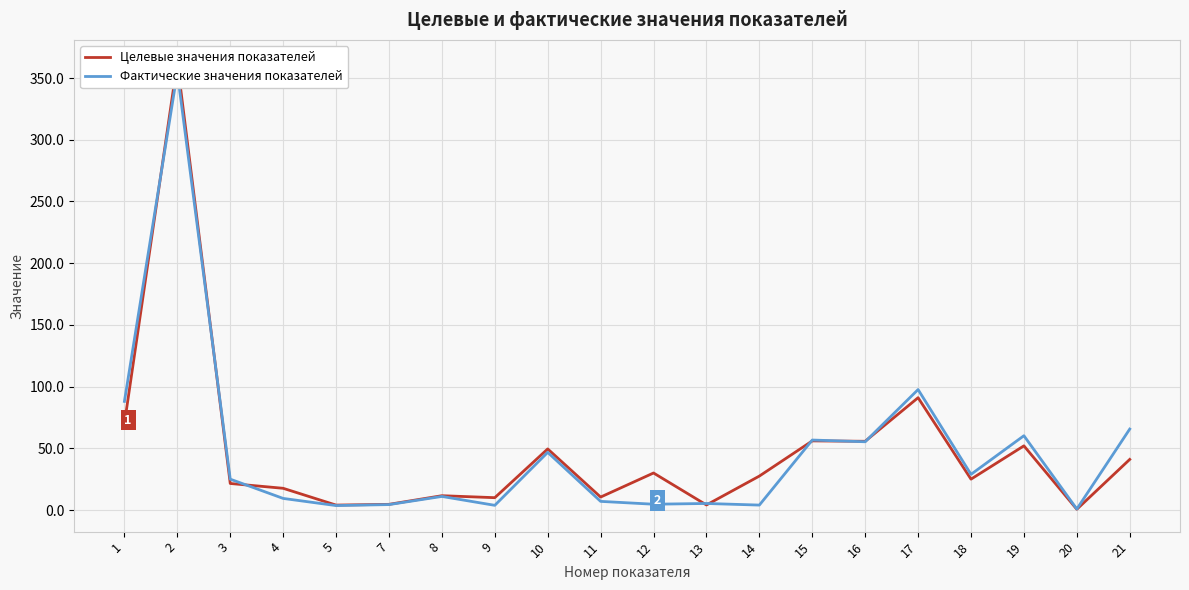

List the series in order of their overall mean, highest first.

Целевые значения показателей, Фактические значения показателей